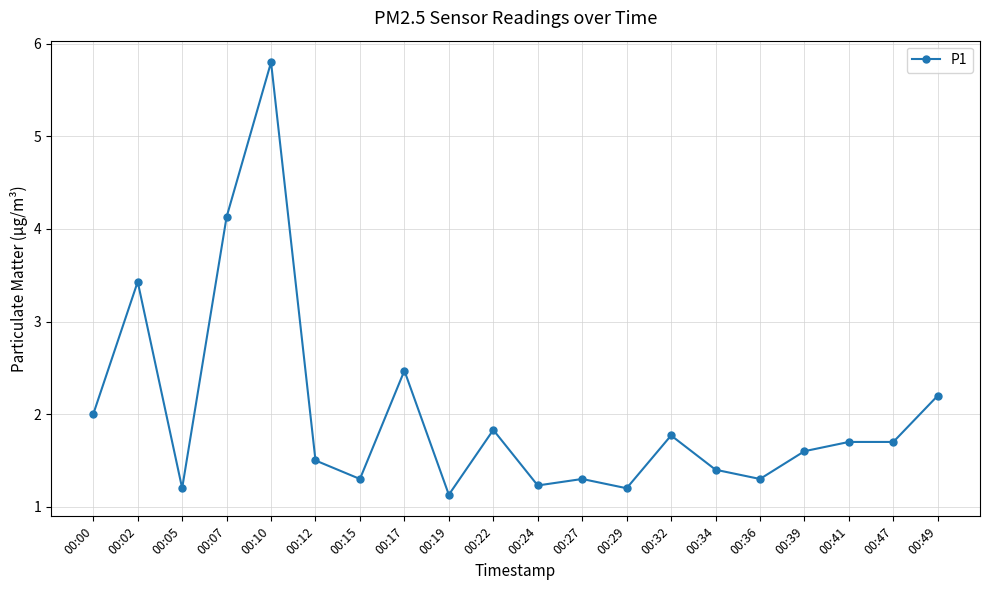

What is the change in value from 00:02 to 00:27?

-2.1